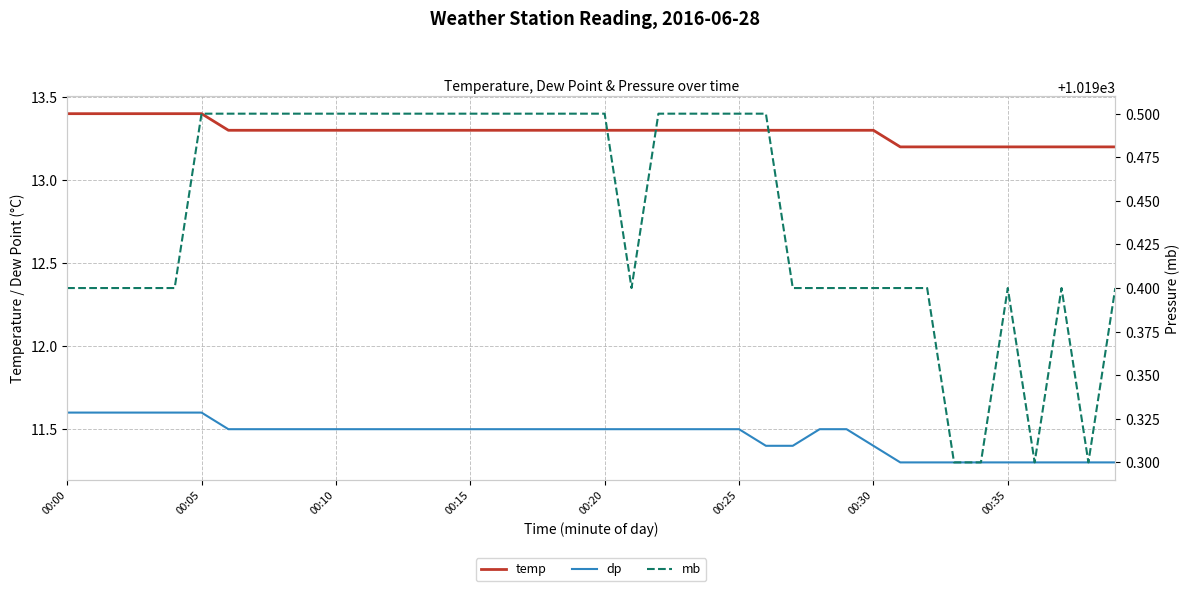

List the series in order of their peak value, highest first.

mb, temp, dp